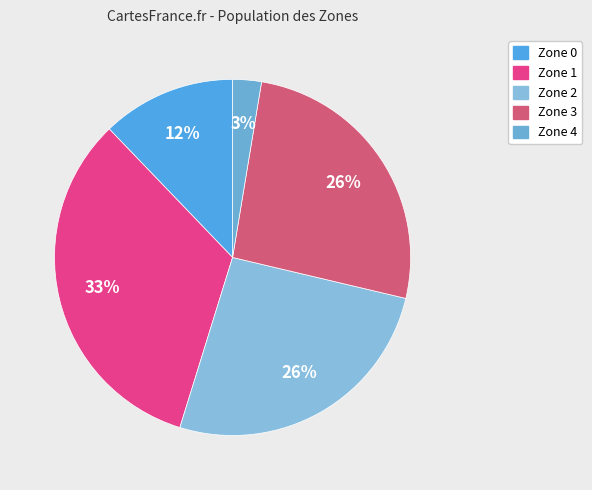

To the nearest percent, what is the average slice percentage?

20%